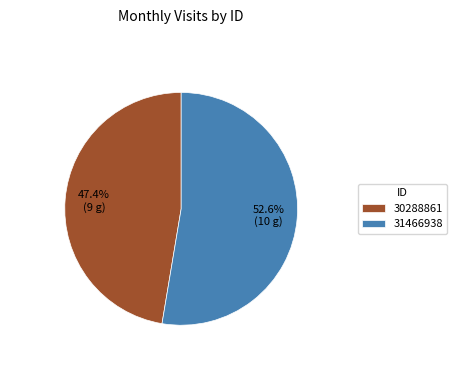

What percentage is the 30288861 slice, to the nearest percent?

47%